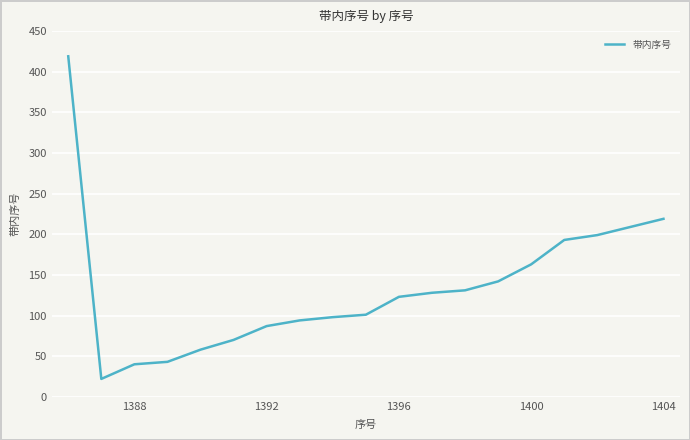

What is the maximum value shown in the chart?

419